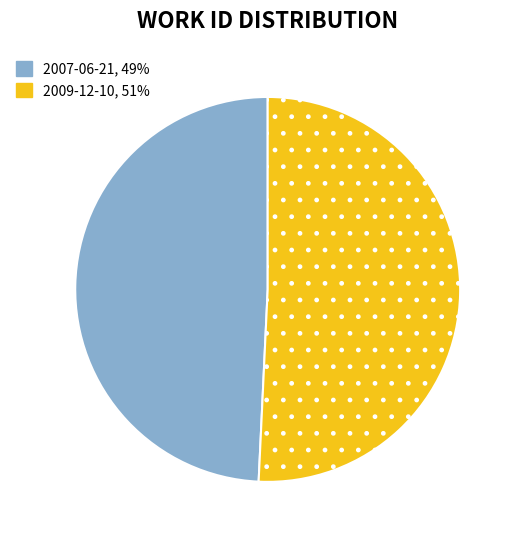

Which slice is the smallest?

2007-06-21